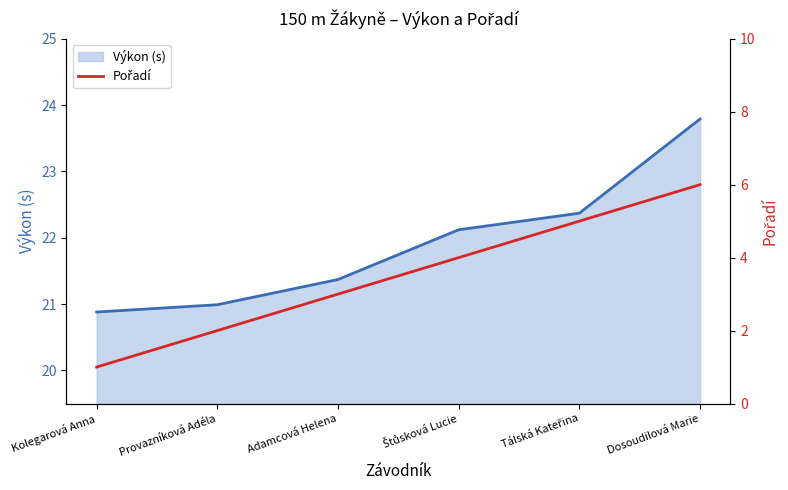

Is it true that the value at Dosoudilová Marie is 6?

True